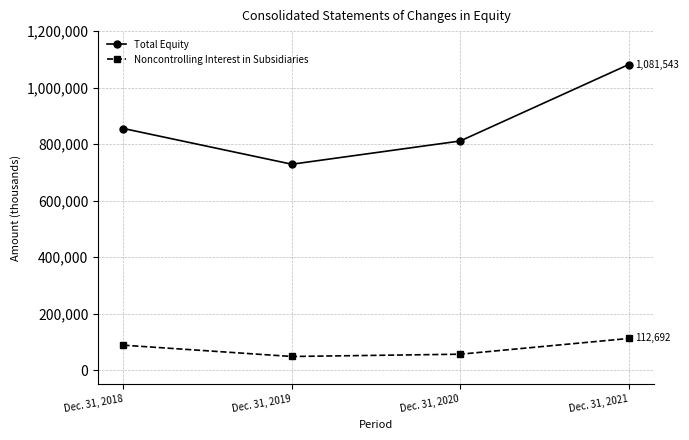

How many interior local valleys does the Noncontrolling Interest in Subsidiaries series have?

1